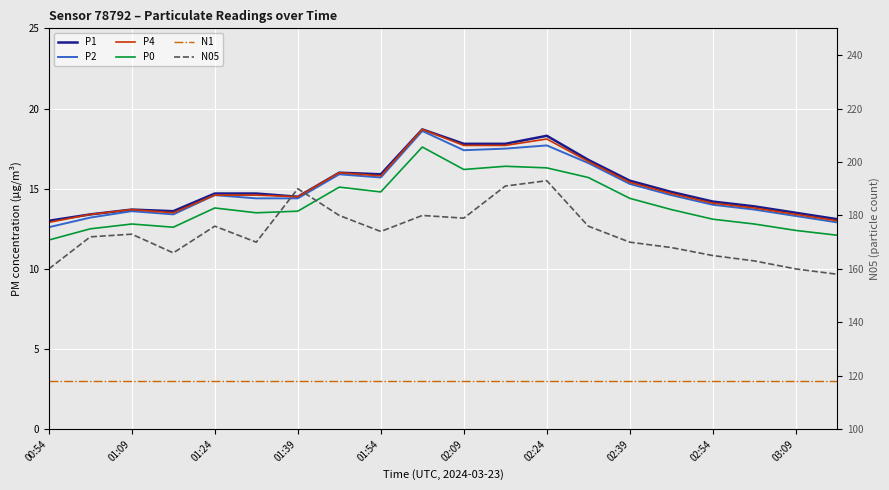

Where is P2 nearest to the value 15?

02:39